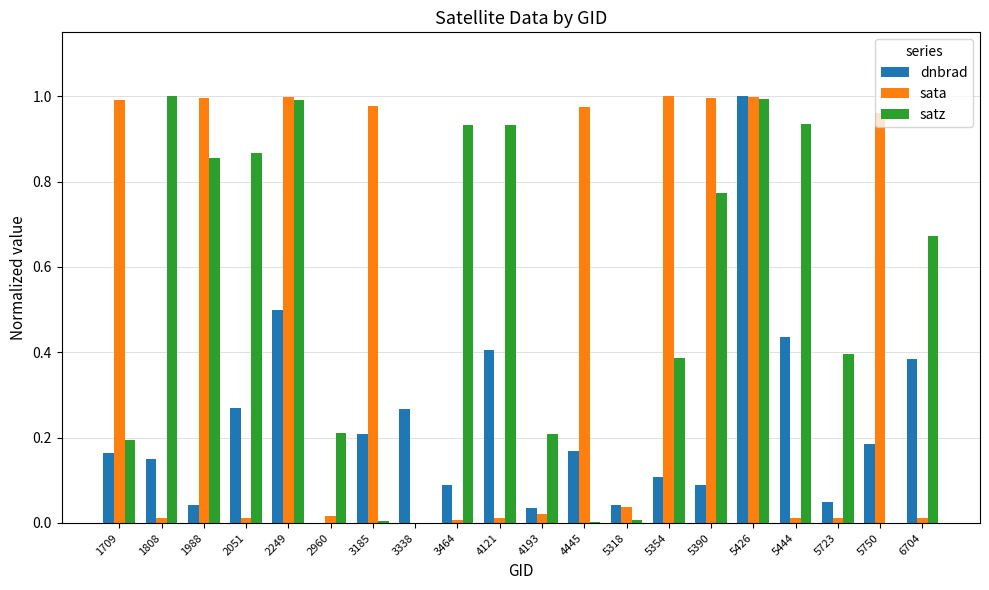

At which category is the sum across all series the highest?

5426